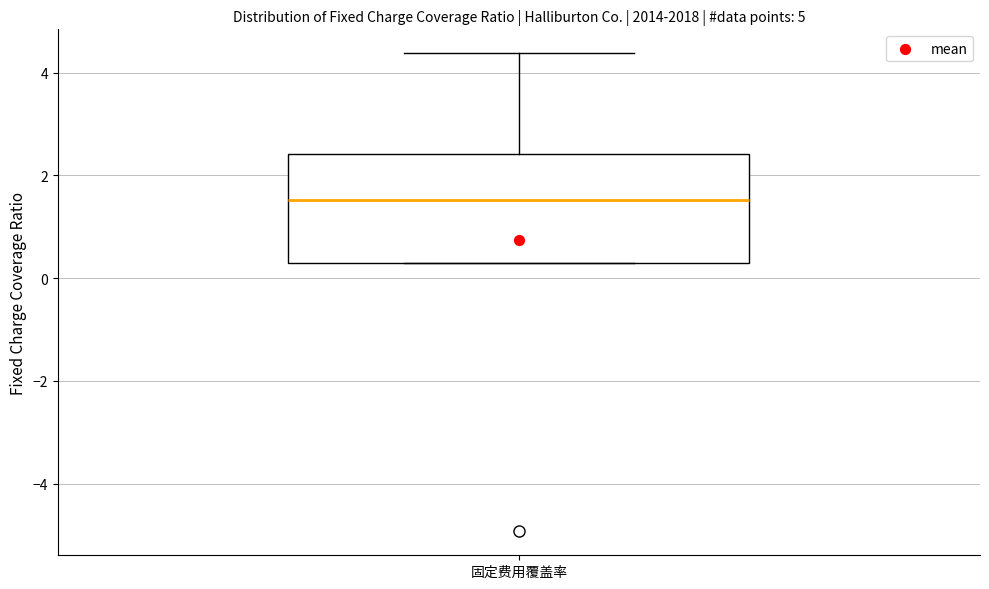

Read this box plot against the y-axis: the position of the median line, the range covered by the box, and the ends of both whiskers. The values are not printed on the chart, so give them approximately, as read against the axis.

median 1.6, box 0.4 to 2.4, whiskers 0.4 to 4.4